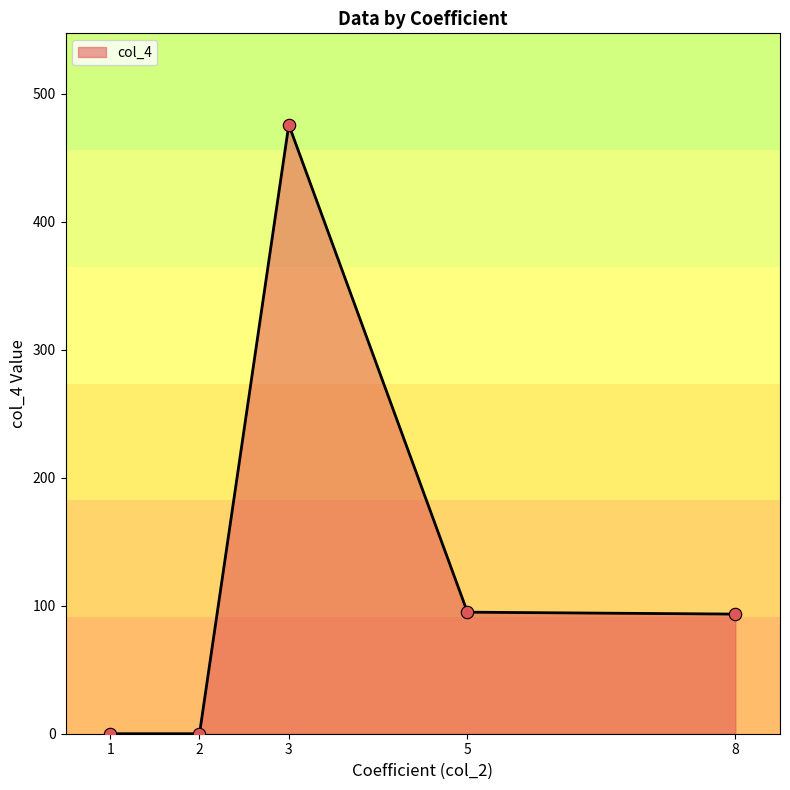

What is the change in value from 1 to 3?

+476.0